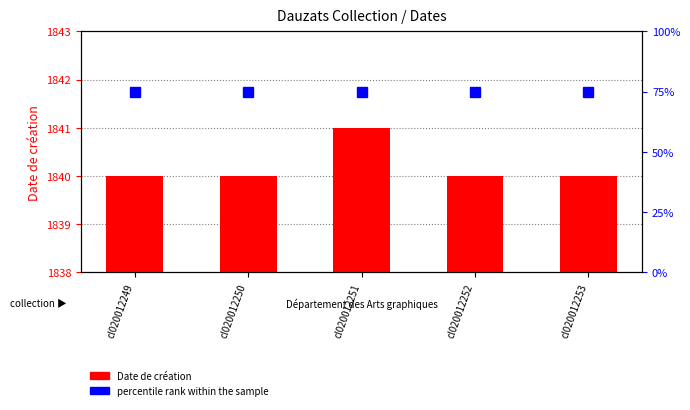

Rank the series by their maximum value, from lowest to highest.

percentile rank within the sample, Date de création